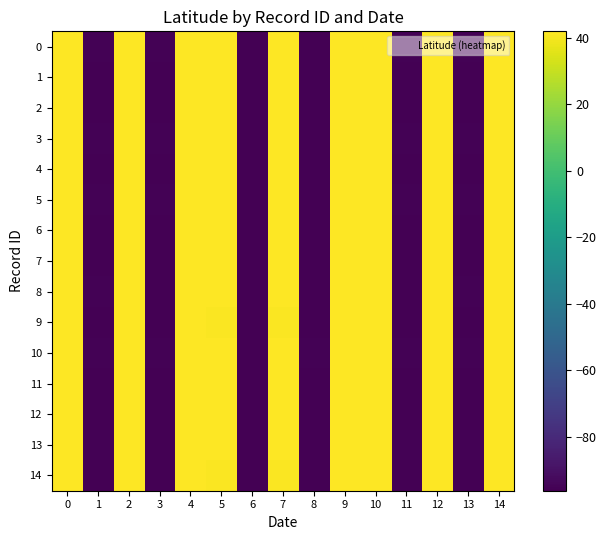

Between 10 and 3, which is larger?

10